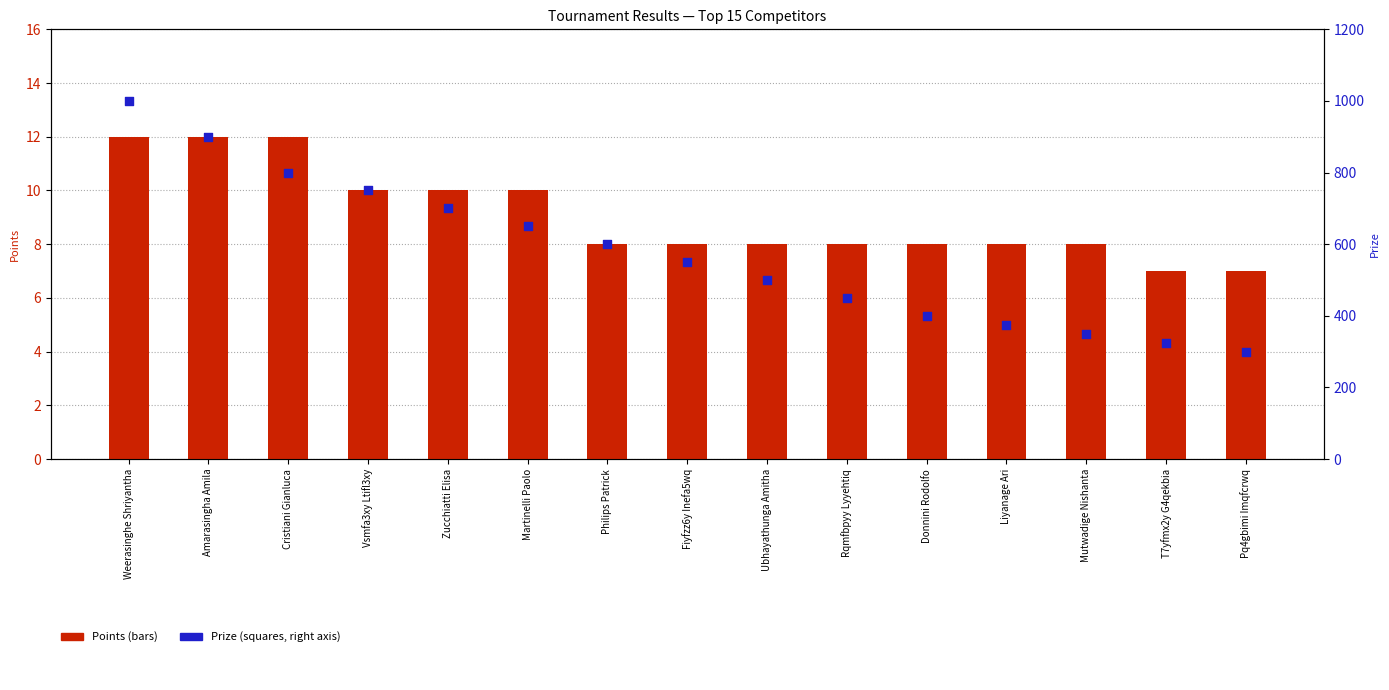

Which series reaches the maximum Y coordinate?

Prize